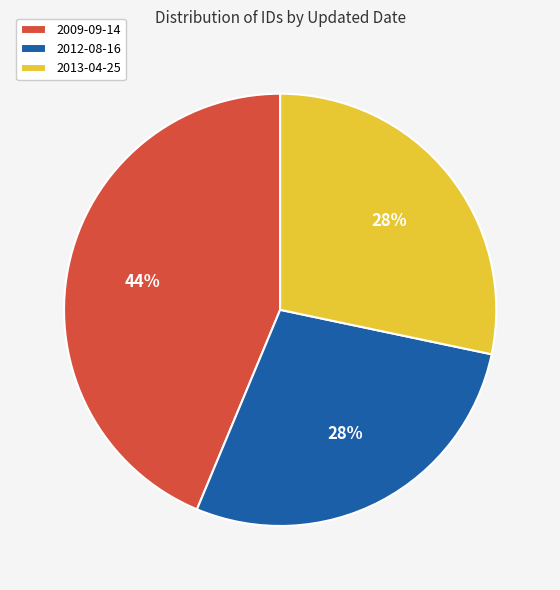

What percentage is the 2012-08-16 slice, to the nearest percent?

28%